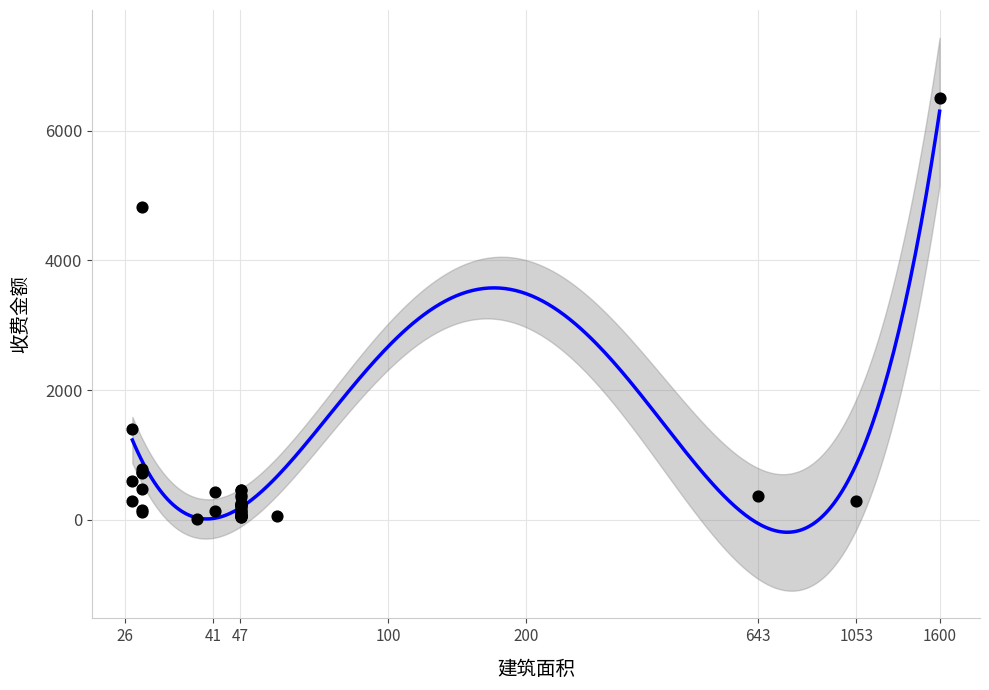

What Y value in the scatter plot is closest to 3263?

4820.4